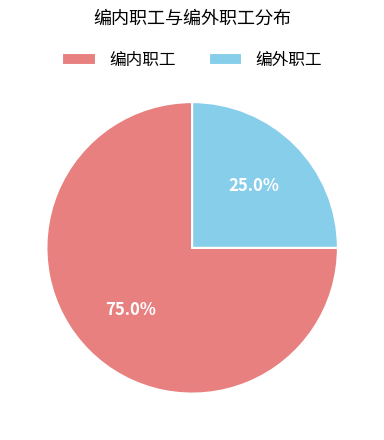

Count the number of slices in the pie.

2